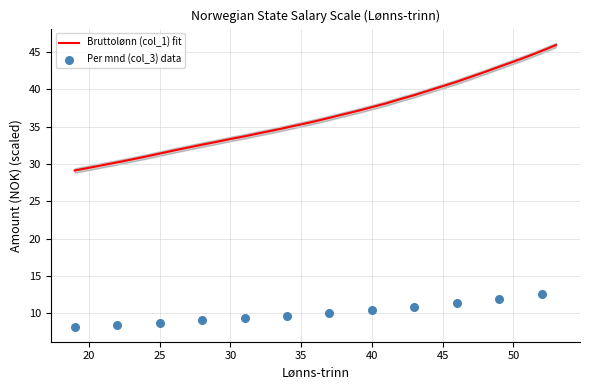

Which has a higher value, 39 or 51?

51